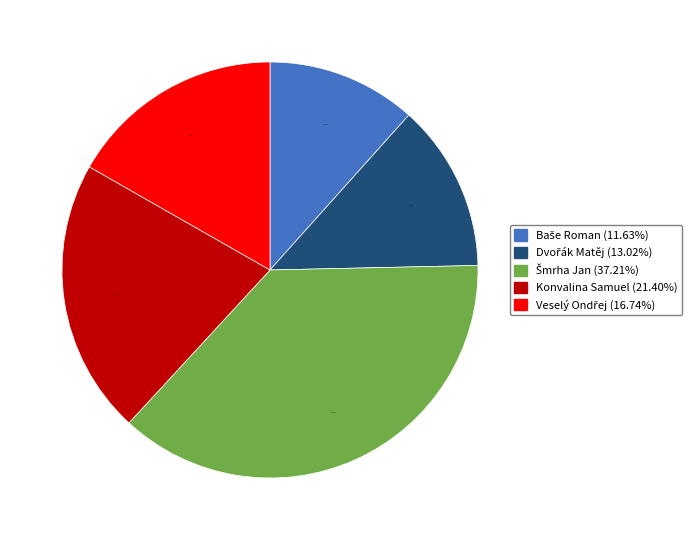

Is there a majority slice in this chart?

No